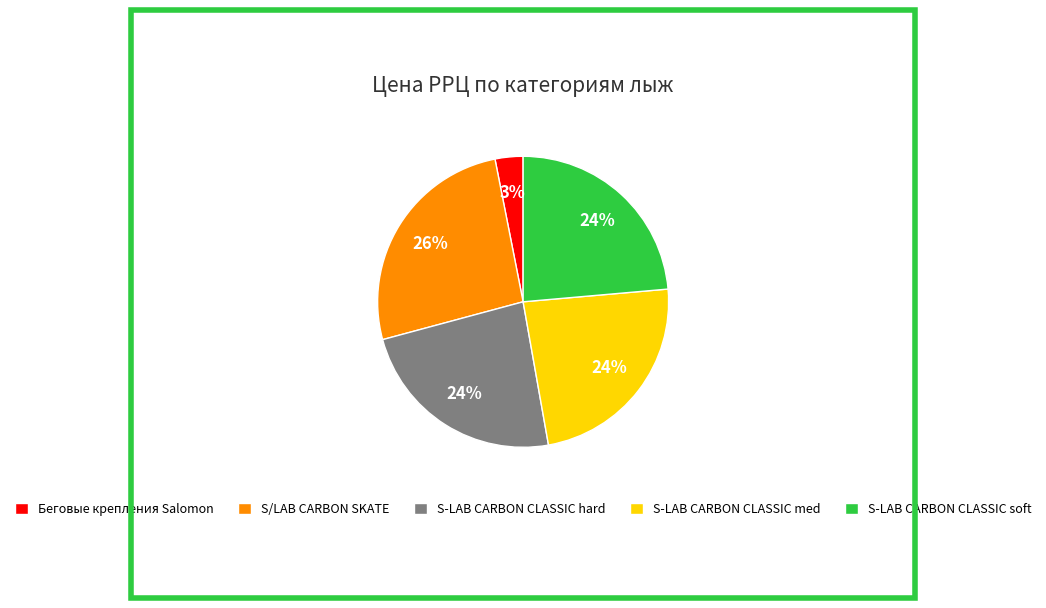

How many segments does this pie chart have?

5